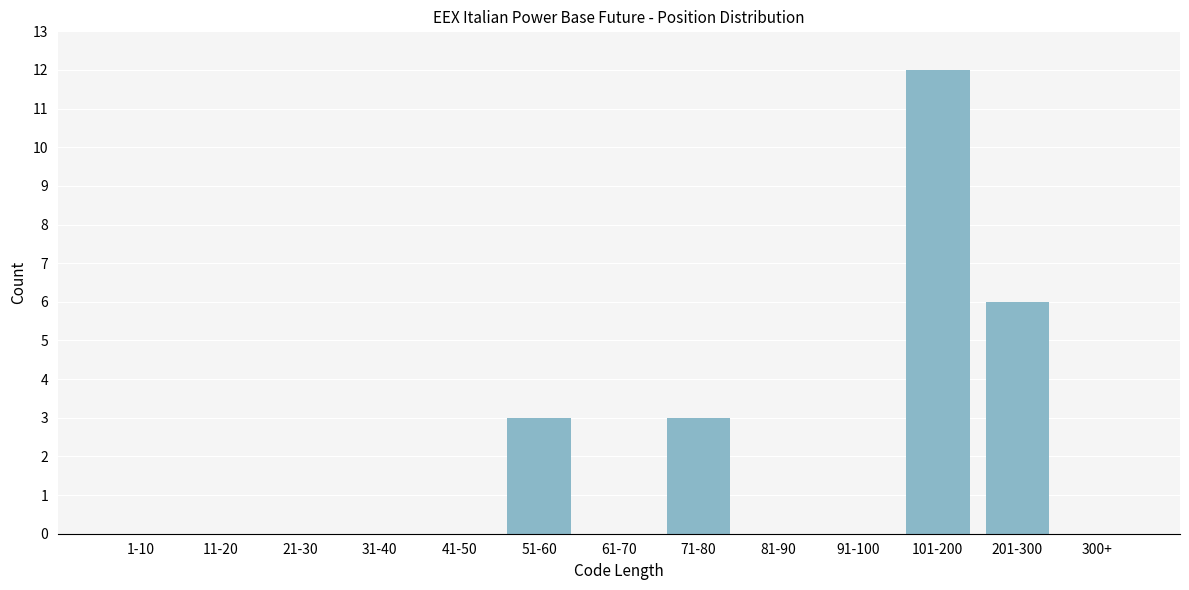

Reading left to right, list all the values displayed in this chart.

1-10=0	11-20=0	21-30=0	31-40=0	41-50=0	51-60=3	61-70=0	71-80=3	81-90=0	91-100=0	101-200=12	201-300=6	300+=0